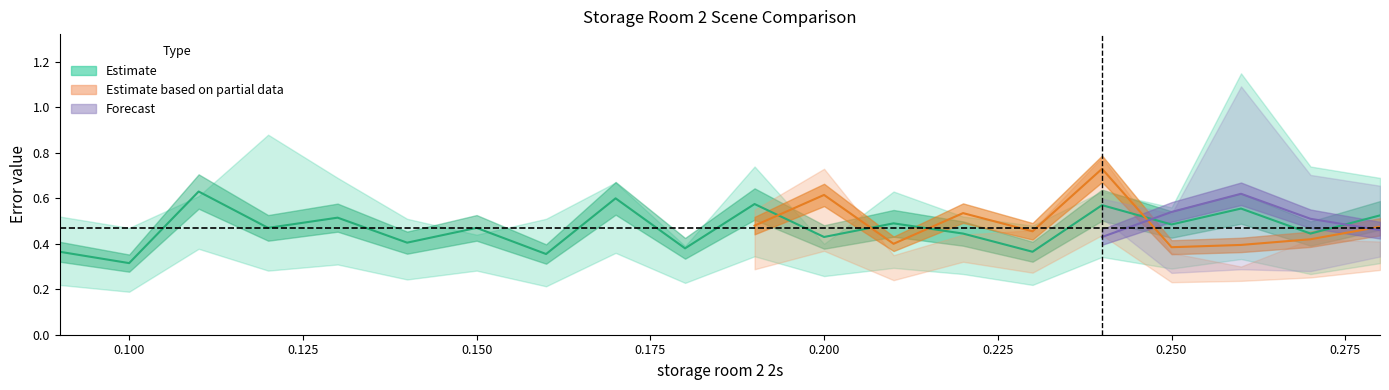

At how many categories does at least one series exceed 0?

20